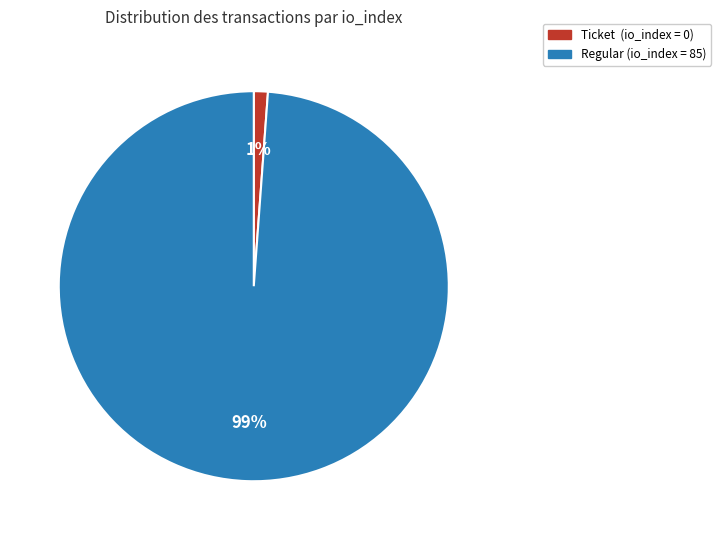

Do Ticket (io_index = 0) and Regular (io_index = 85) together represent more than half of the pie?

Yes